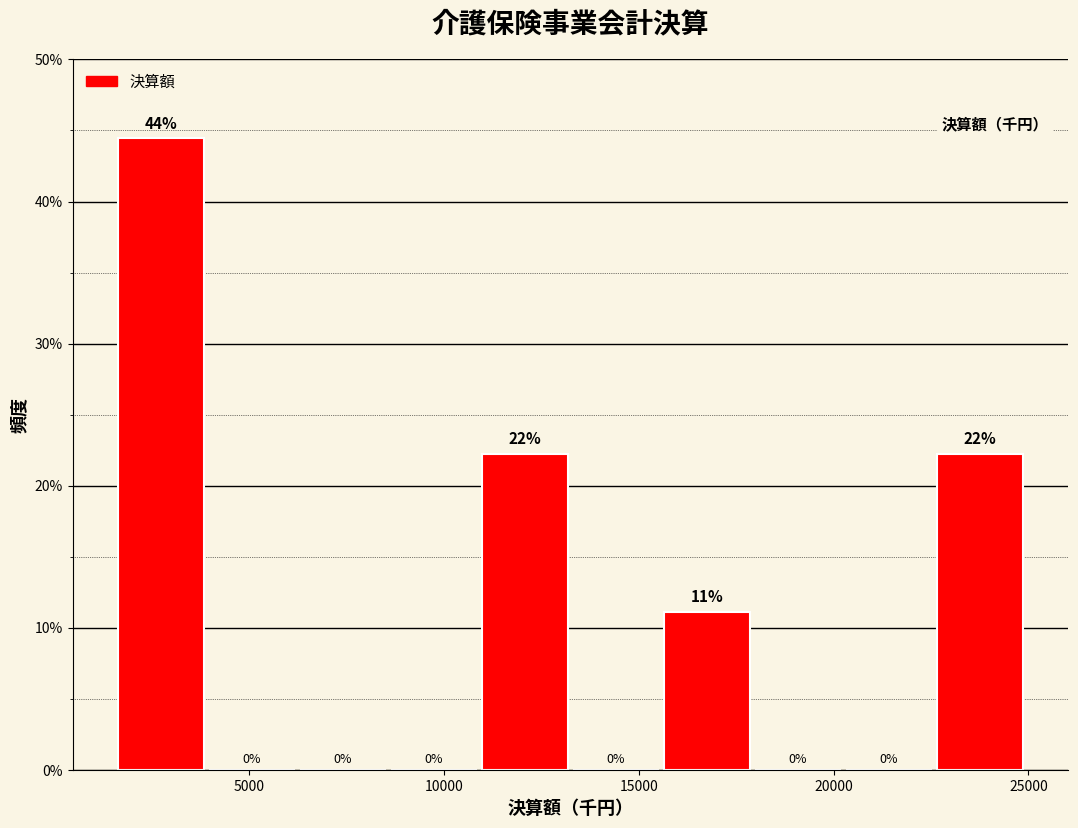

Which range on the x-axis has the tallest bar?

1500 to 4000